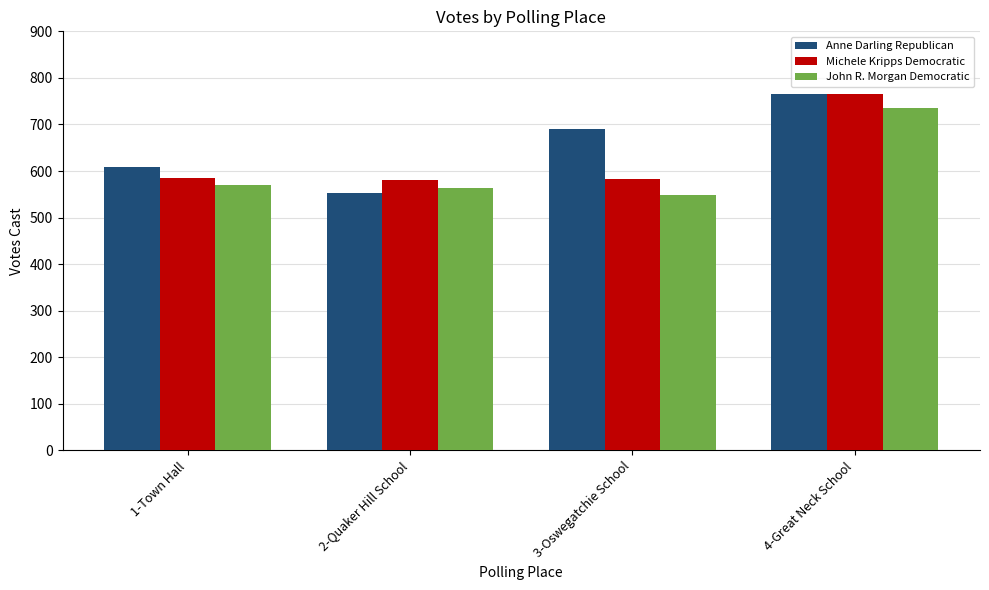

Which category has the highest value in the Anne Darling Republican series?

4-Great Neck School